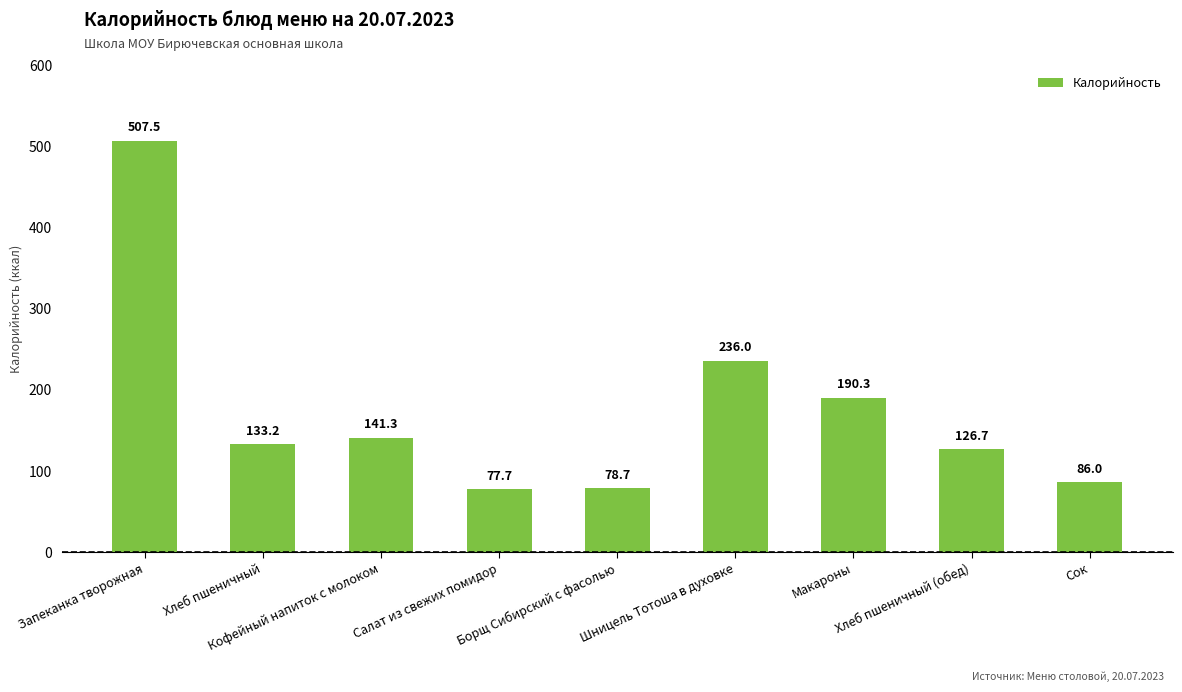

Rank the categories by value from highest to lowest.

Запеканка творожная, Шницель Тотоша в духовке, Макароны, Кофейный напиток с молоком, Хлеб пшеничный, Хлеб пшеничный (обед), Сок, Борщ Сибирский с фасолью, Салат из свежих помидор